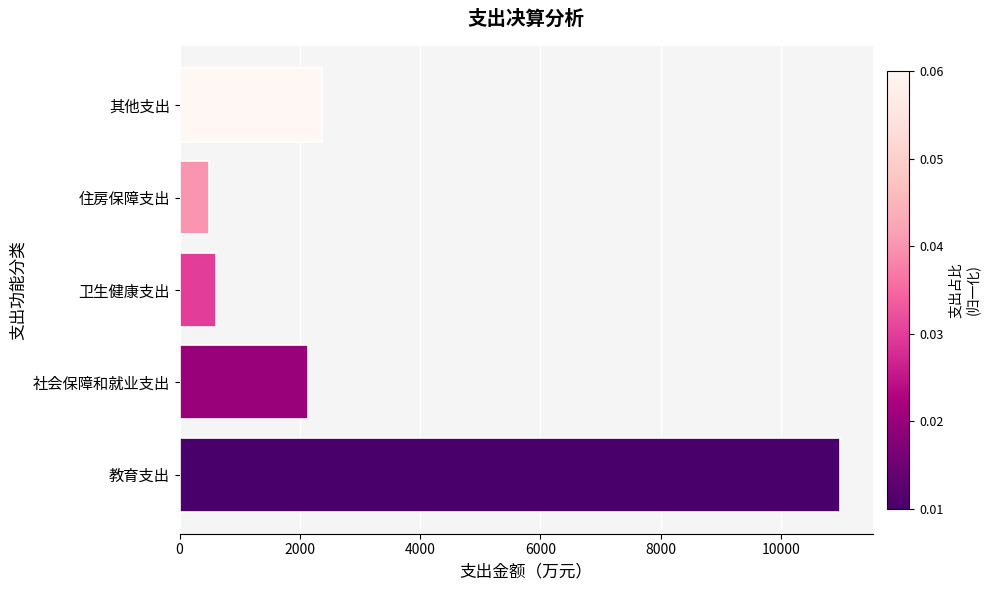

What is the difference between the maximum and minimum values?

10491.7